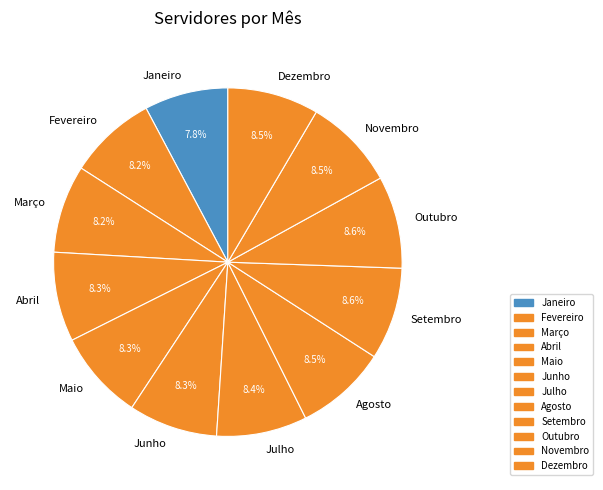

Does any single category account for the majority?

No